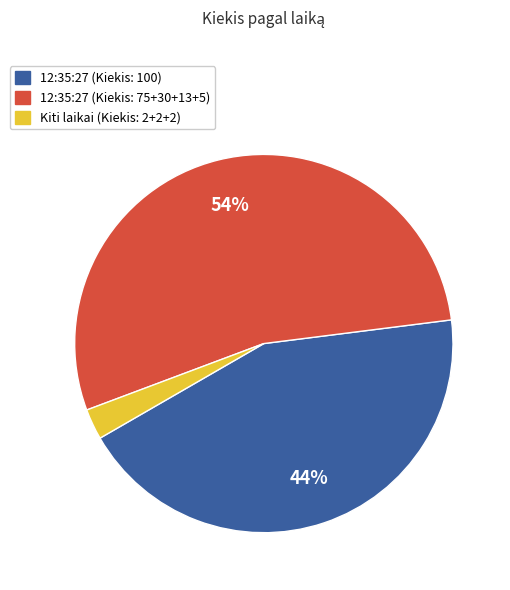

To the nearest percent, what is the average slice percentage?

33%